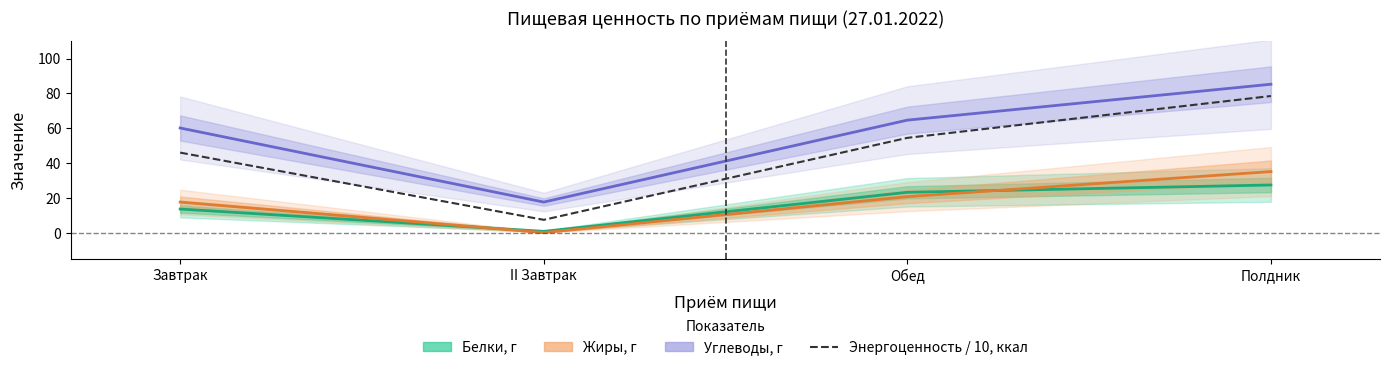

What position from the left is II Завтрак?

2